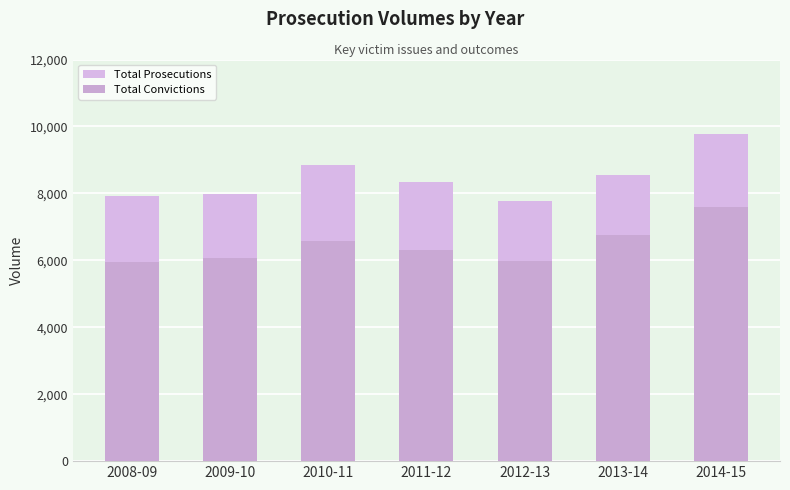

What is the difference between the second highest and second lowest values in the Total Convictions series?

785